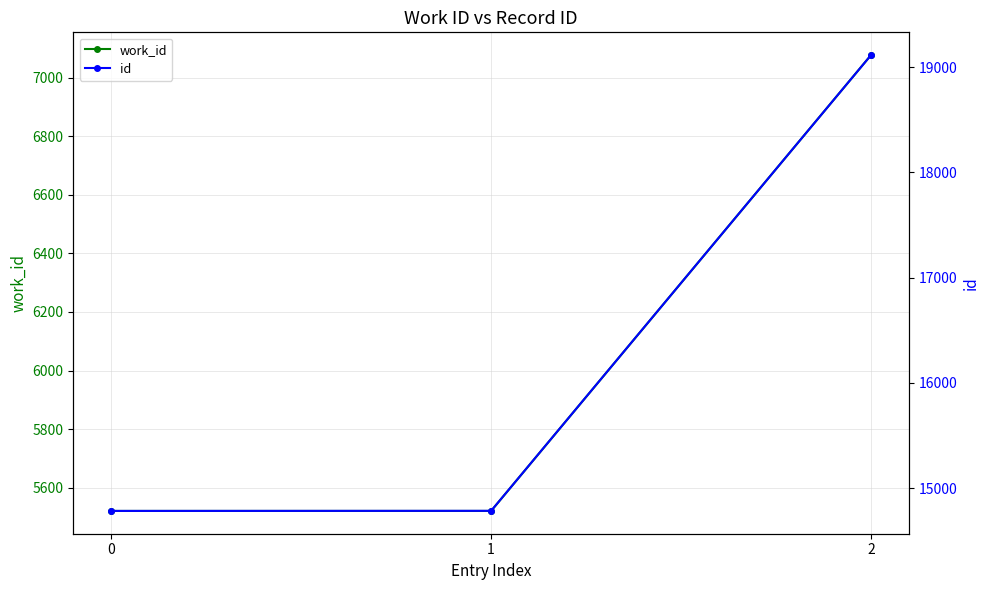

Which series has the widest spread of values?

id